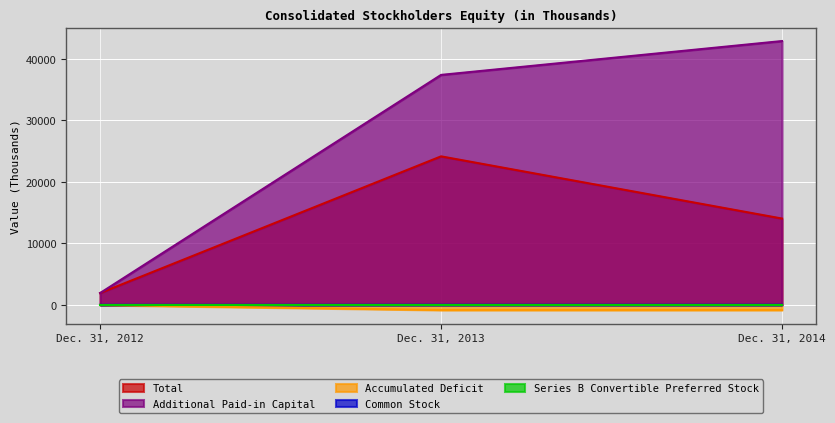

At which label is Total closest to 13040?

Dec. 31, 2014